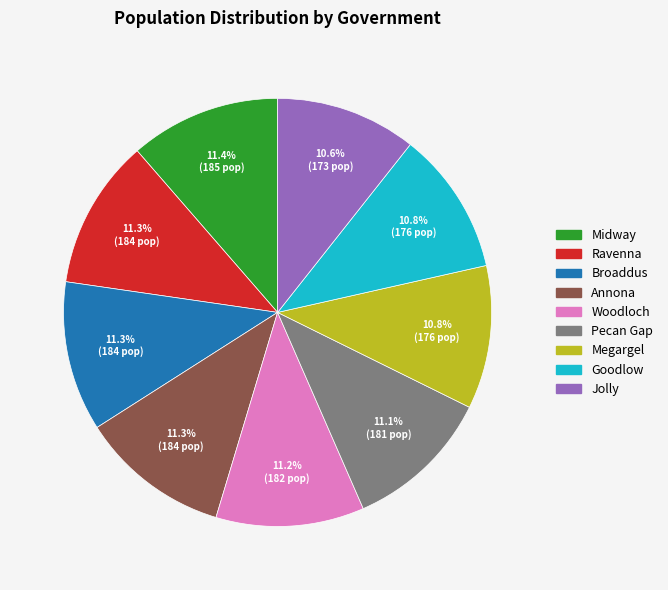

How many slices are in this pie chart?

9